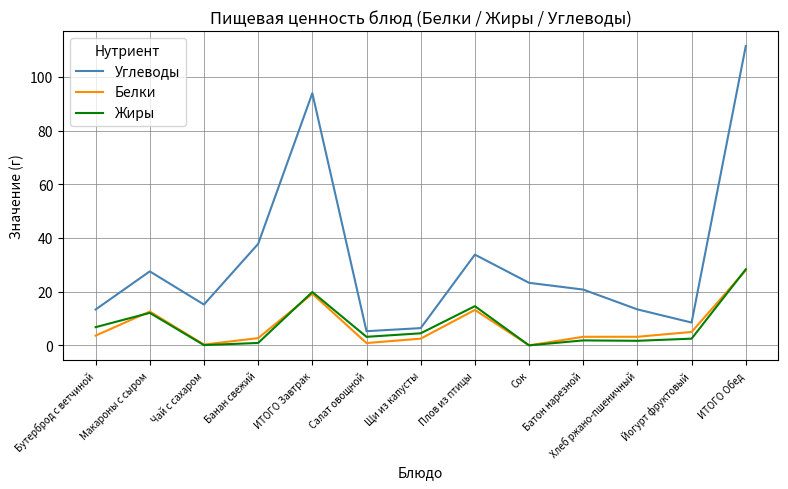

Where is the first local minimum for Углеводы?

Чай с сахаром